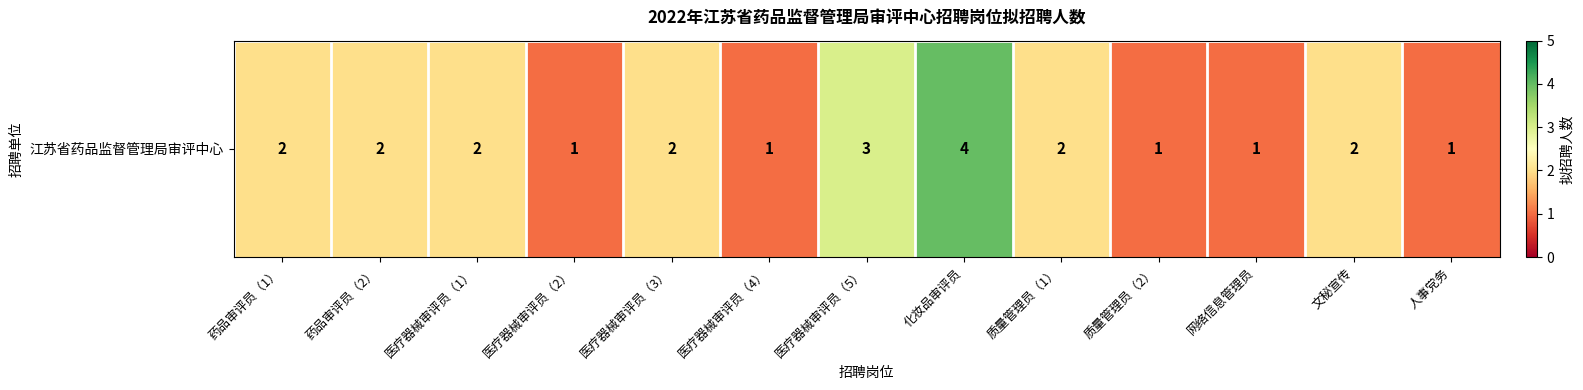

Is it true that the value at 化妆品审评员 is 6?

False